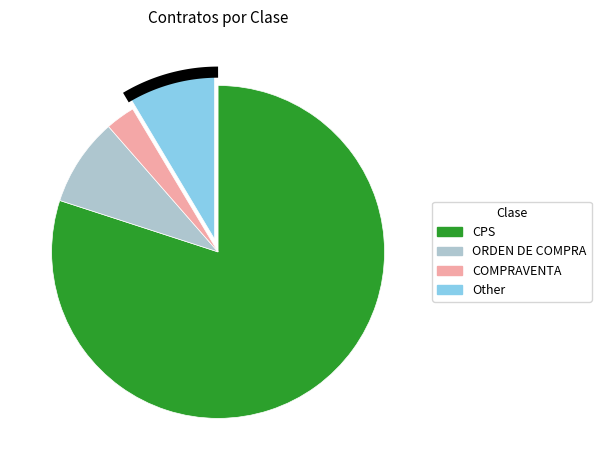

To the nearest percent, what portion does COMPRAVENTA represent?

3%